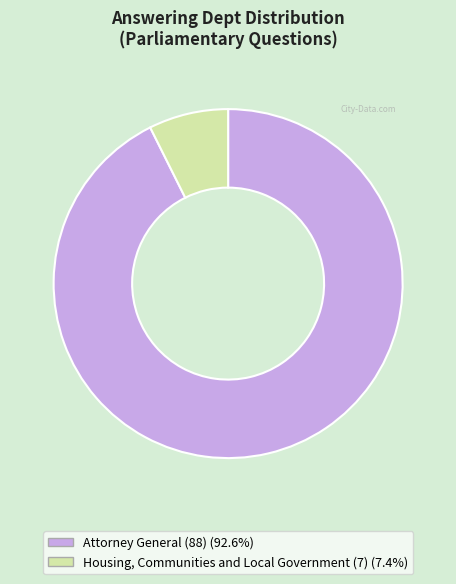

Is it true that Housing, Communities and Local Government (7) is 14% of the pie?

False